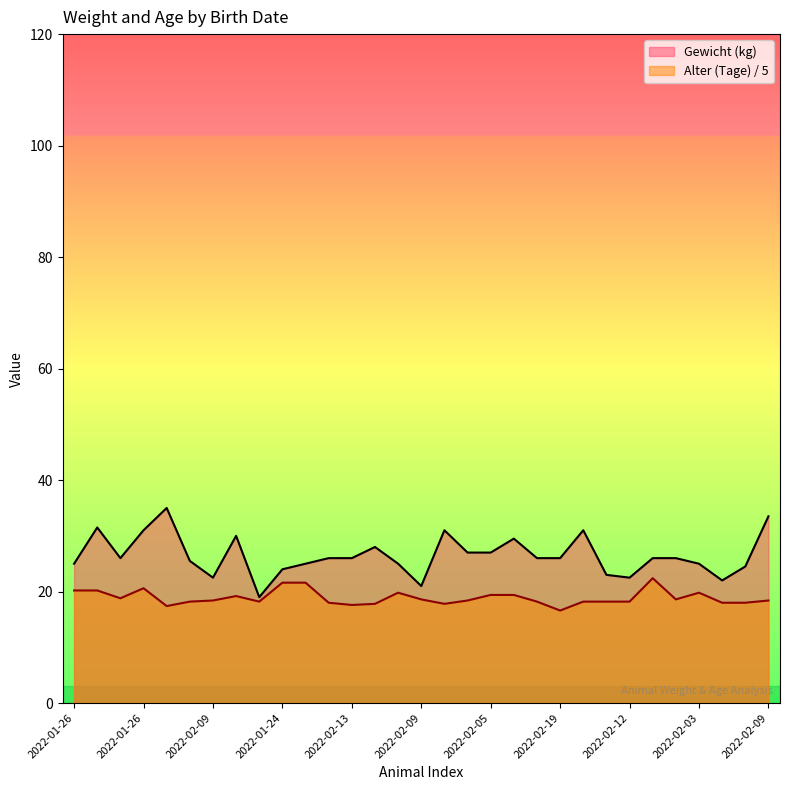

How many interior local valleys does the Gewicht (kg) series have?

6